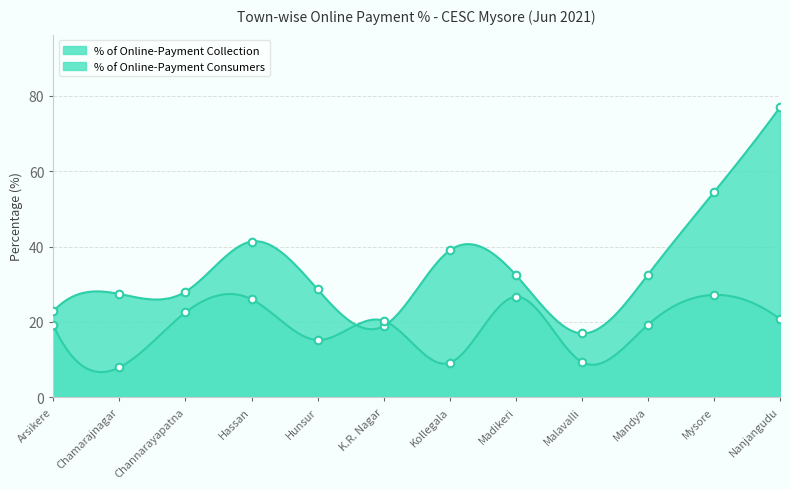

At which category is the sum across all series the highest?

Nanjangudu